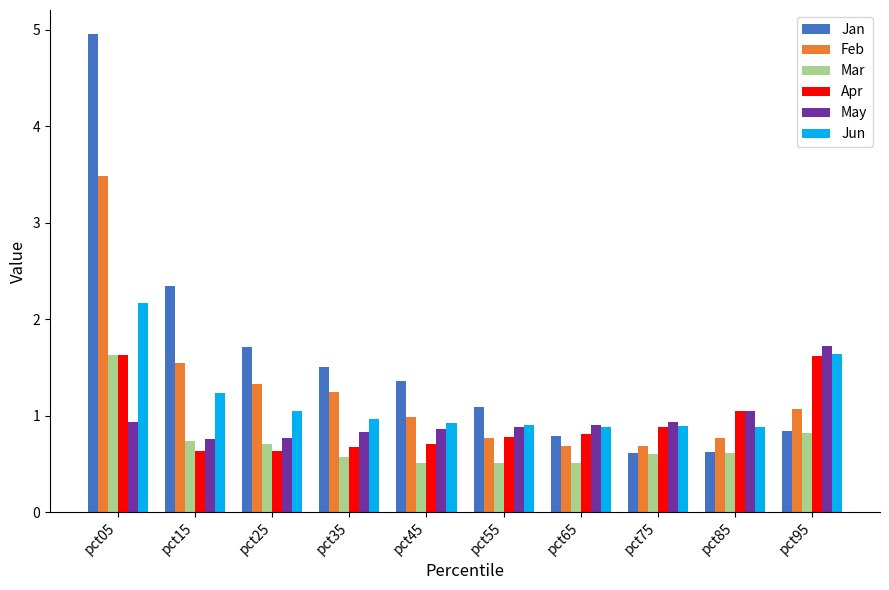

What is the difference between the maximum and minimum values in the May series?

1.0